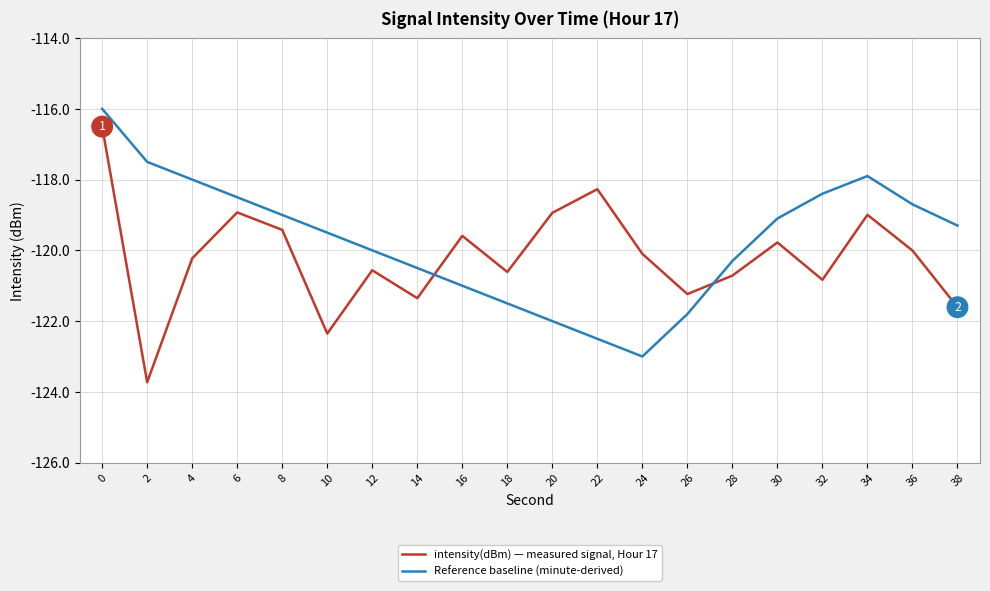

What value does the intensity(dBm) — measured signal, Hour 17 series have at 16?

-119.6